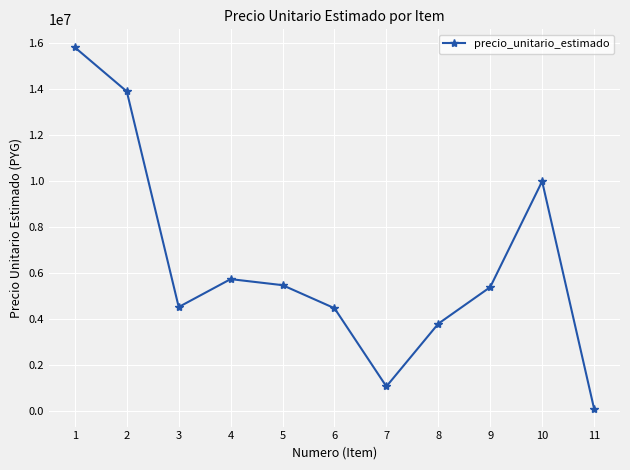

Is it true that the value at 7 is 1080550?

True